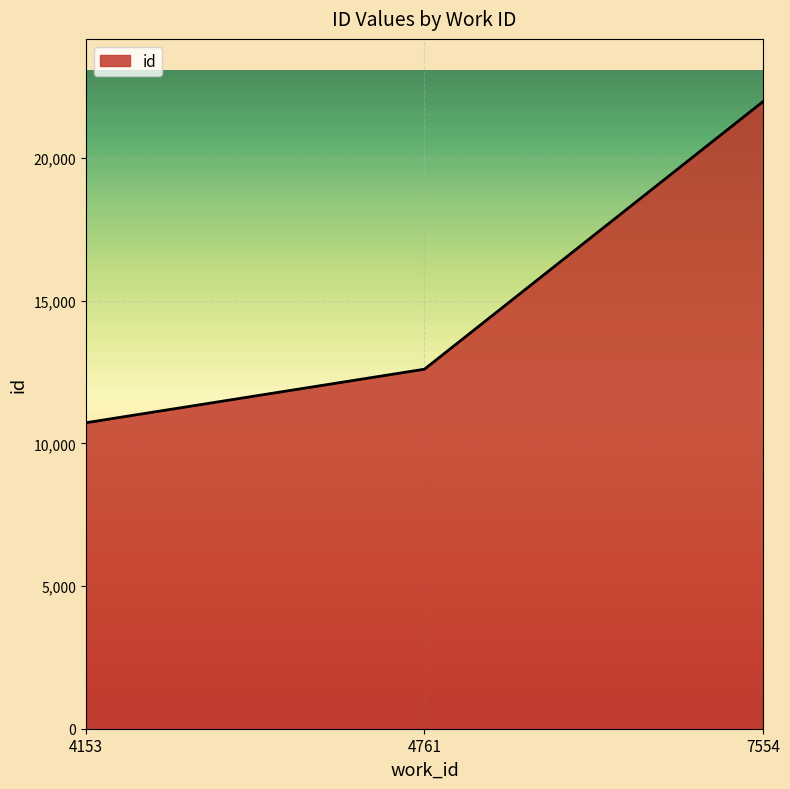

List the labels in order of value, smallest first.

4153, 4761, 7554